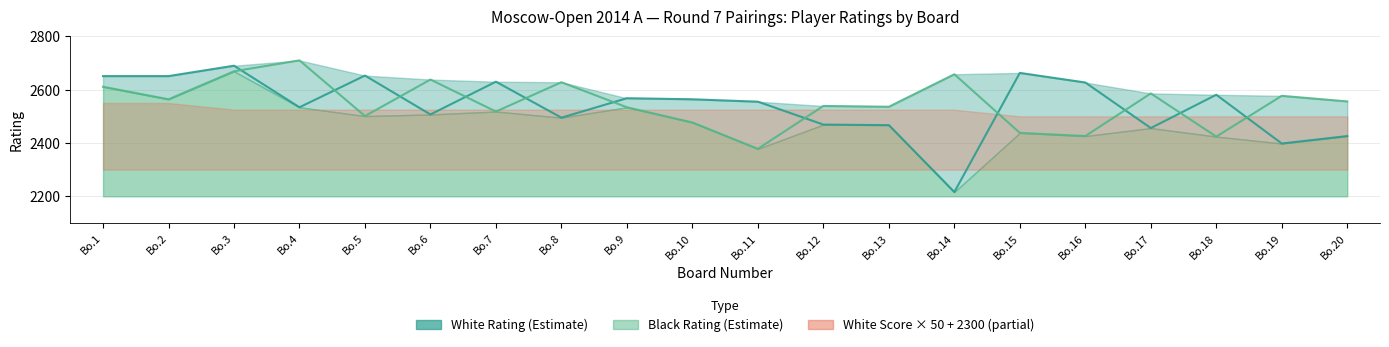

What is the approximate value of White Rating at Bo.6?

2507